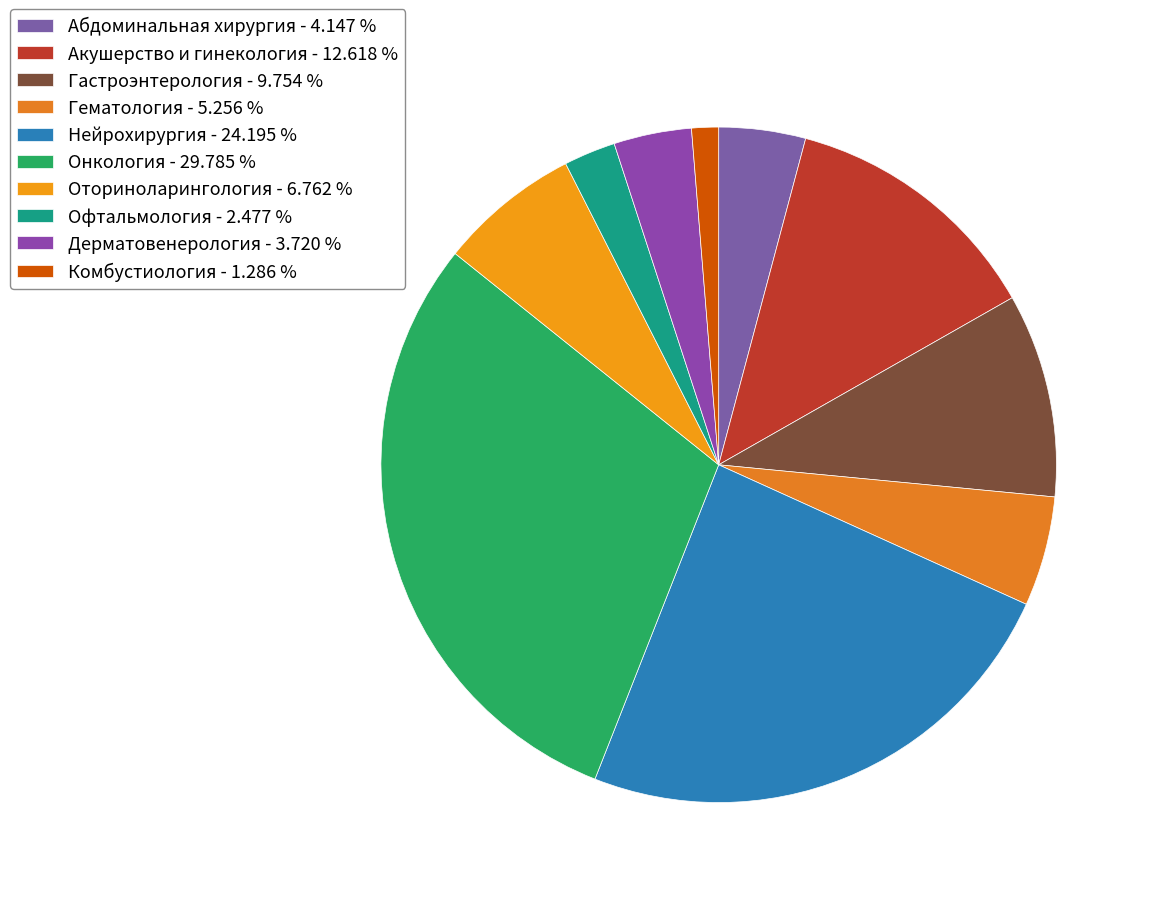

Which has a higher value, Дерматовенерология or Абдоминальная хирургия?

Абдоминальная хирургия